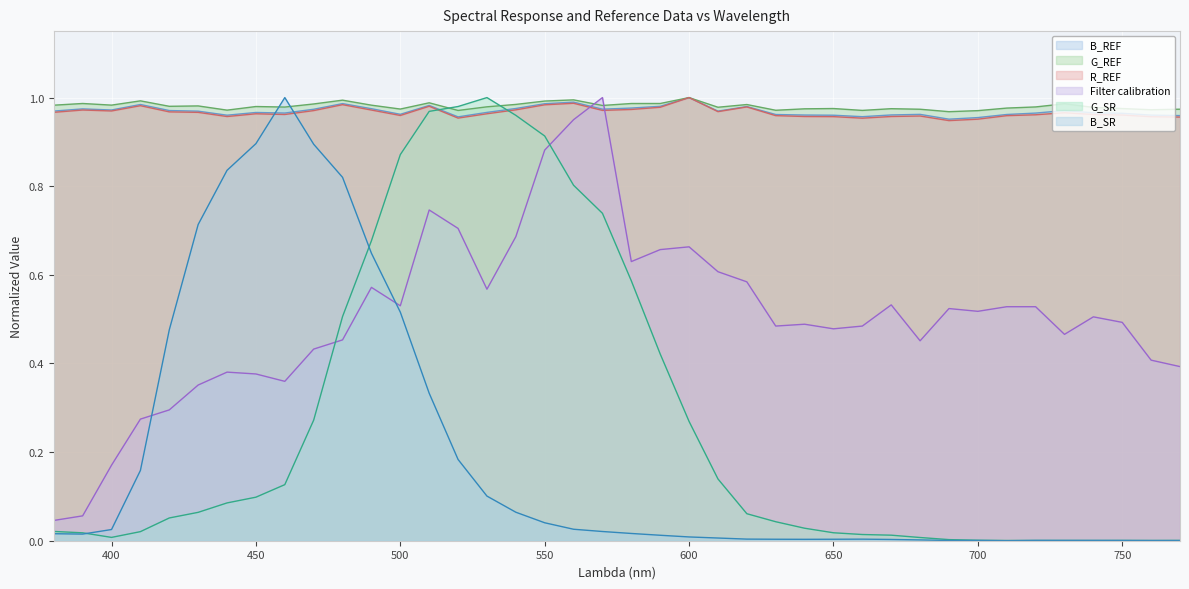

How many times do B_REF and Filter calibration cross each other?

2